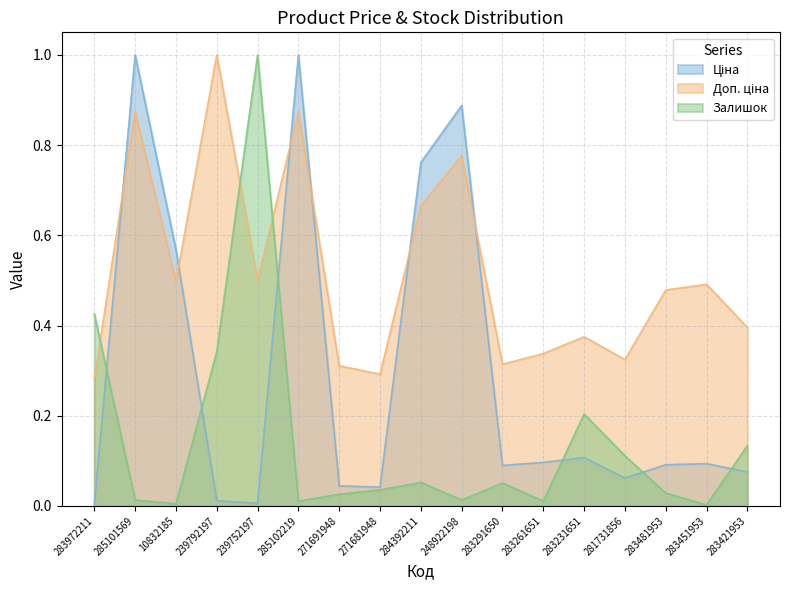

Between which two adjacent categories do Доп. ціна and Ціна first intersect?

283972211 and 285101569